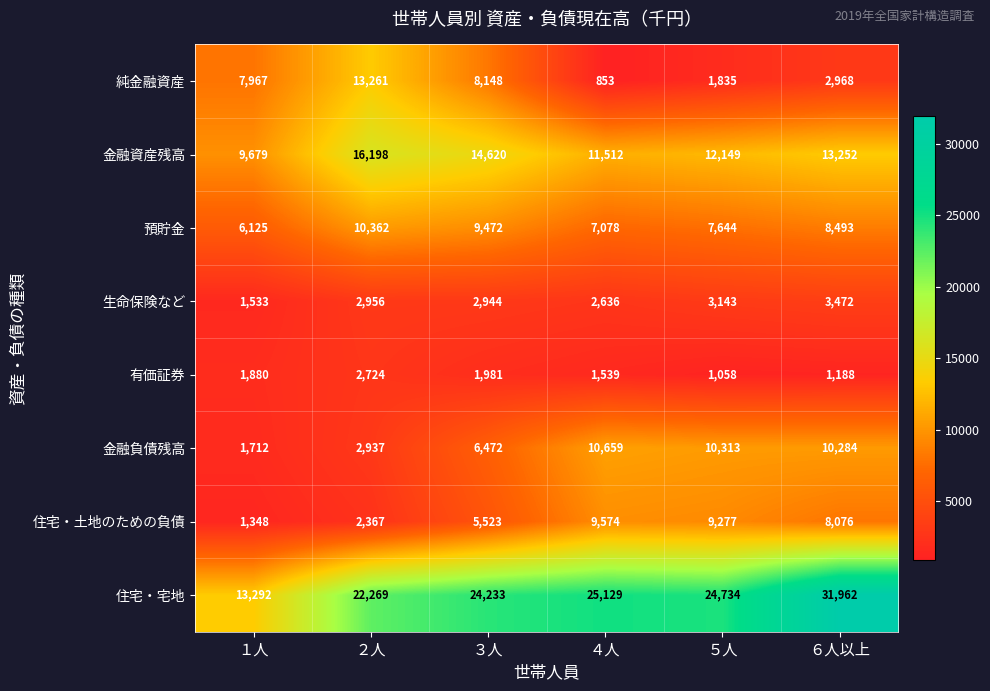

At which category is the sum across all series the highest?

６人以上